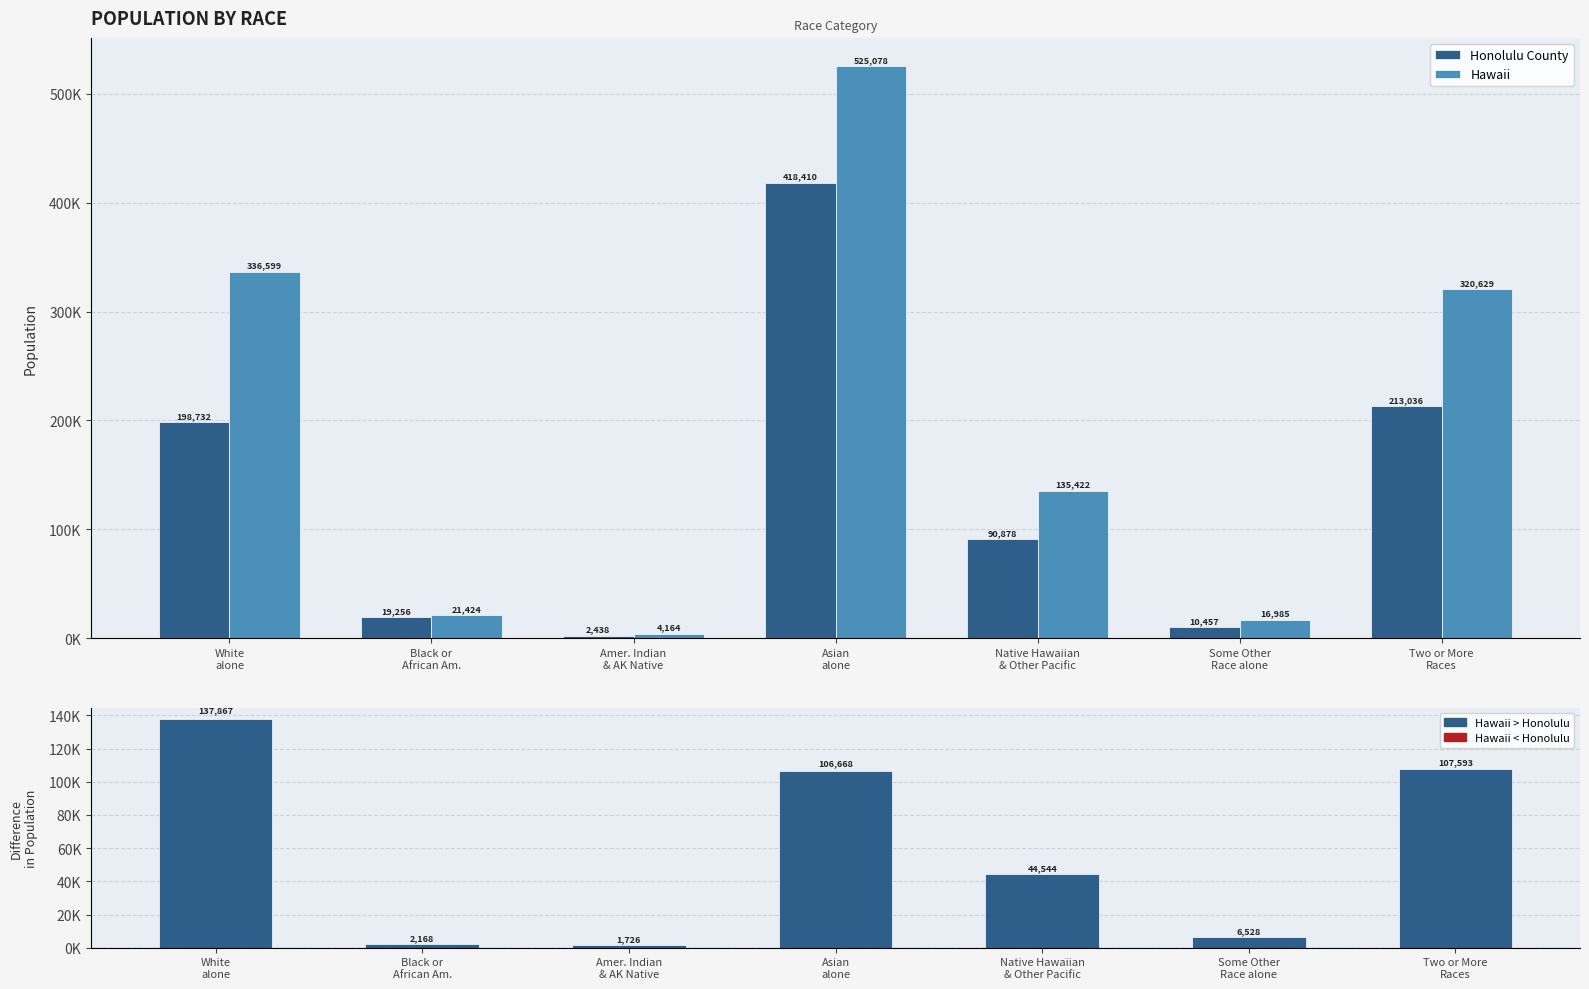

Are the bars horizontal?

No